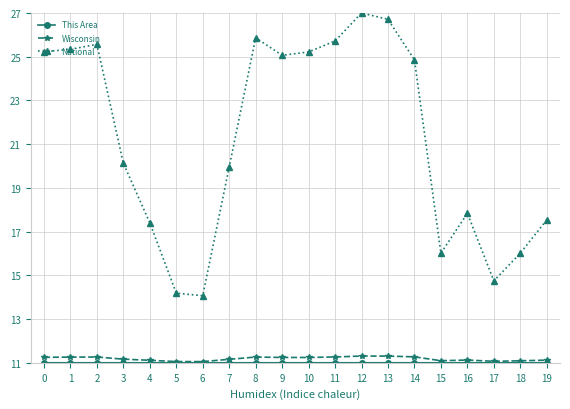

What is the minimum value for National?

14.1